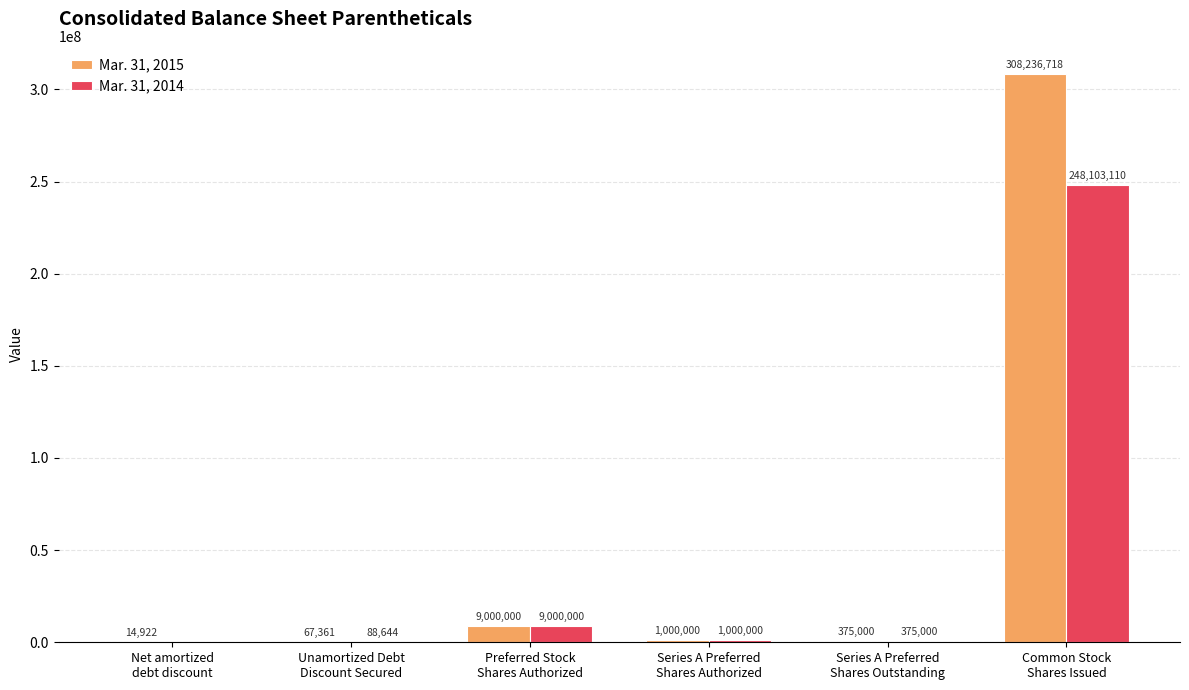

What is the highest value of the Mar. 31, 2015 series?

308236718